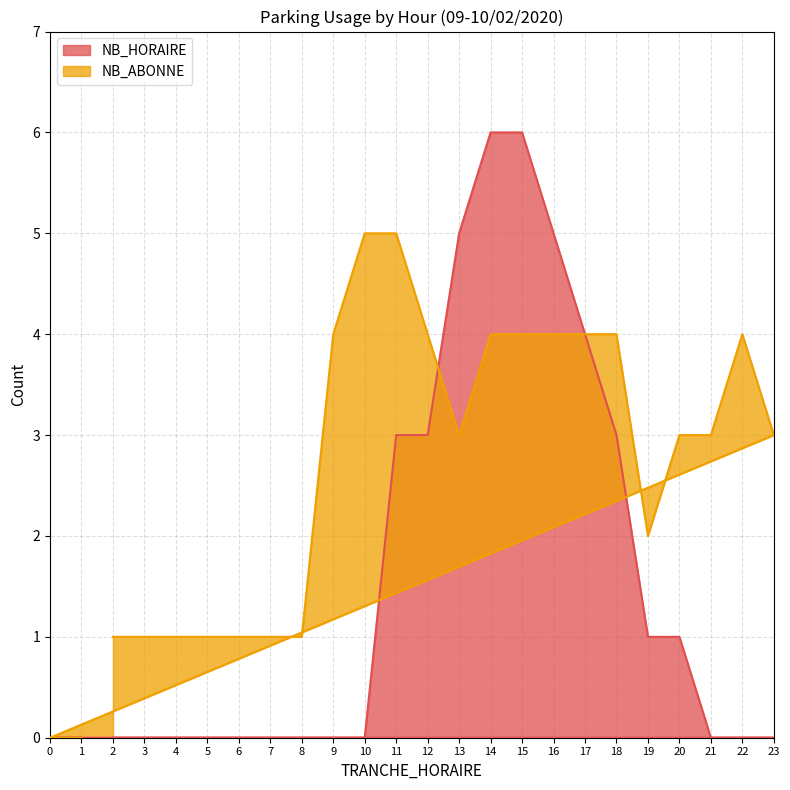

Is the value of NB_ABONNE at 20 greater than the value of NB_HORAIRE at 3?

Yes